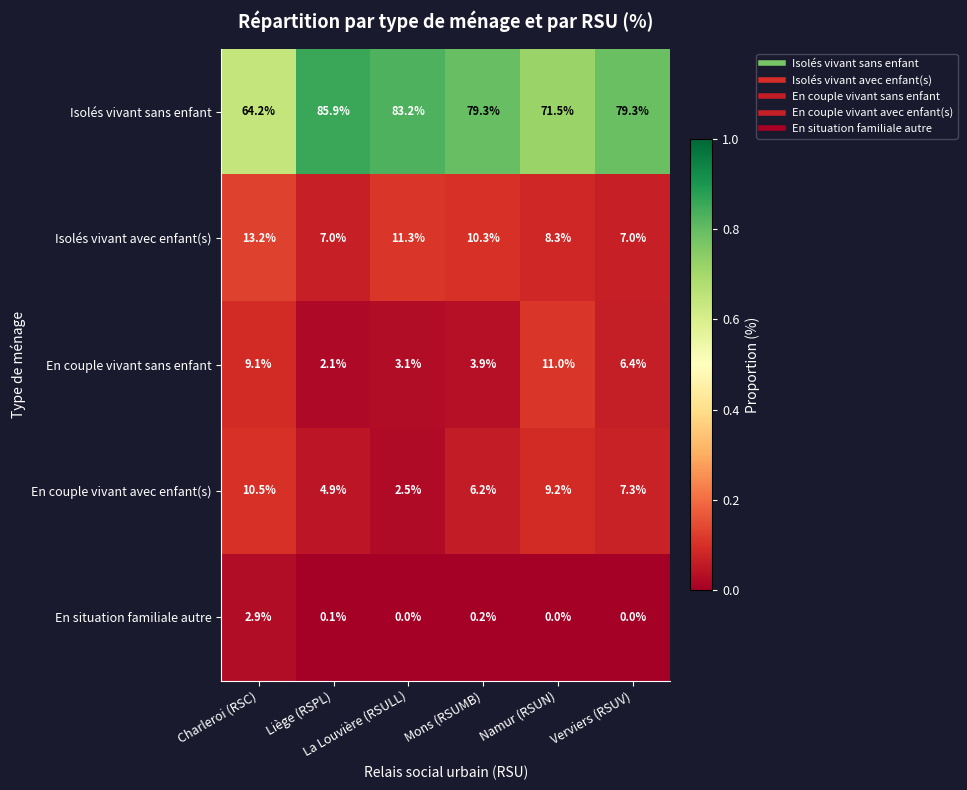

What is the maximum value for En couple vivant sans enfant?

11.0